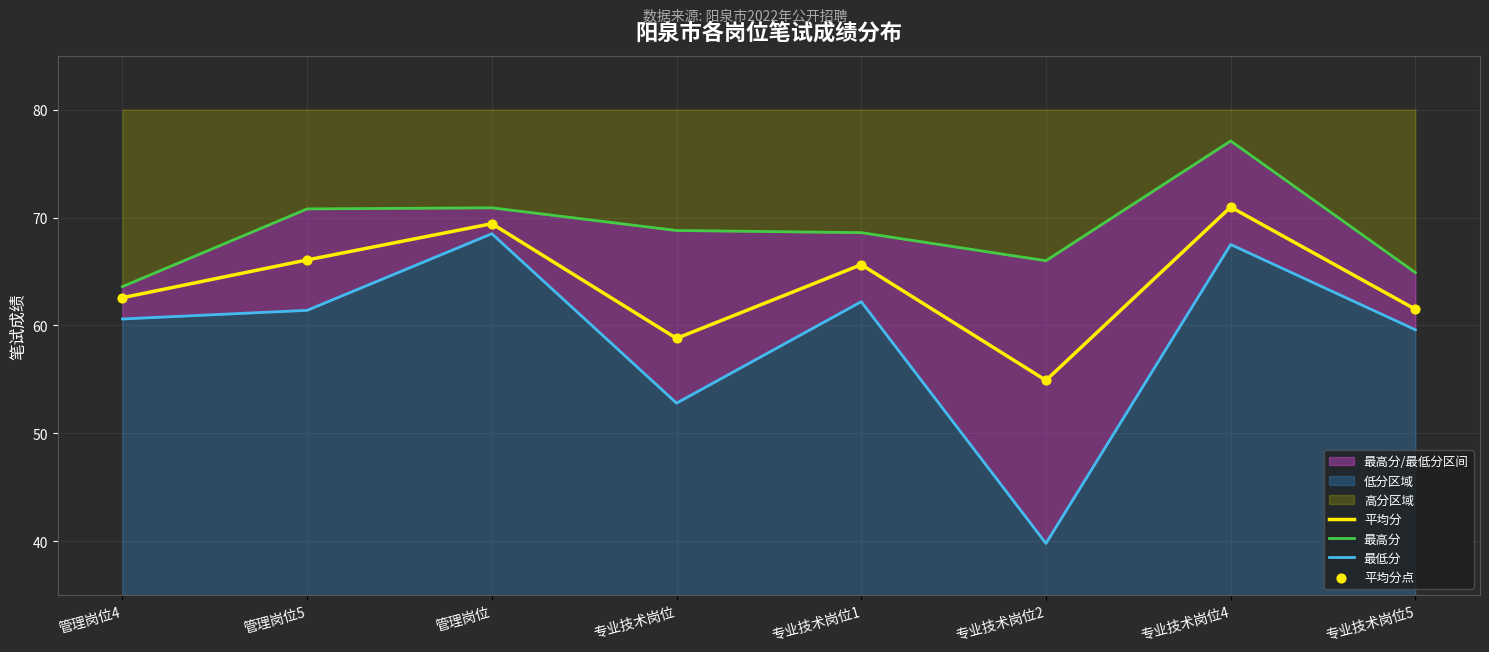

What is the highest value of the 平均分 series?

71.0